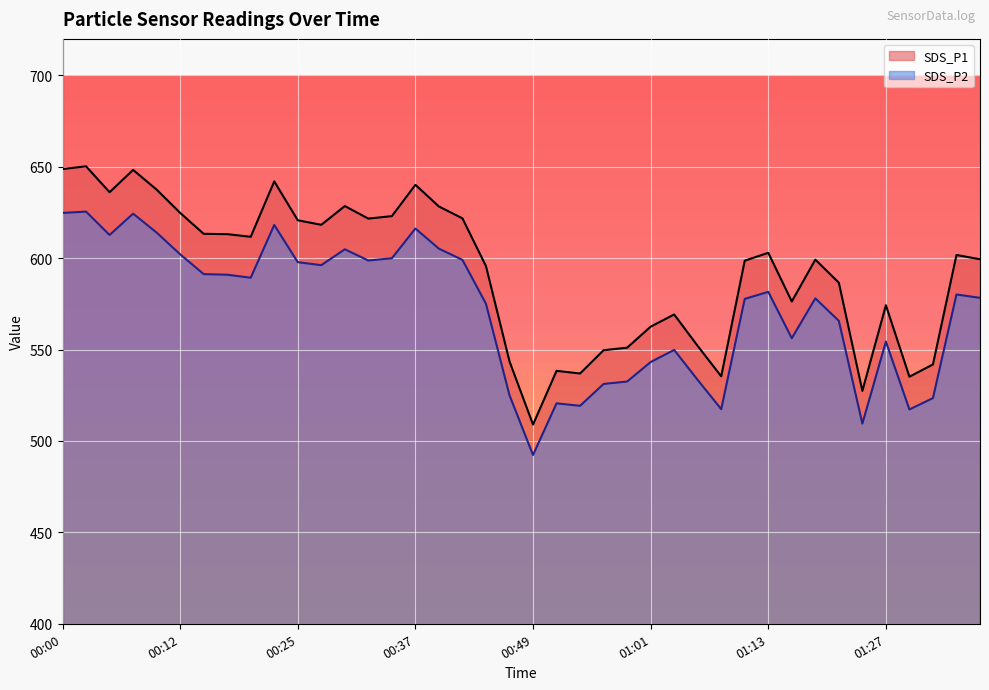

True or false: SDS_P1 and SDS_P2 intersect in this chart.

False